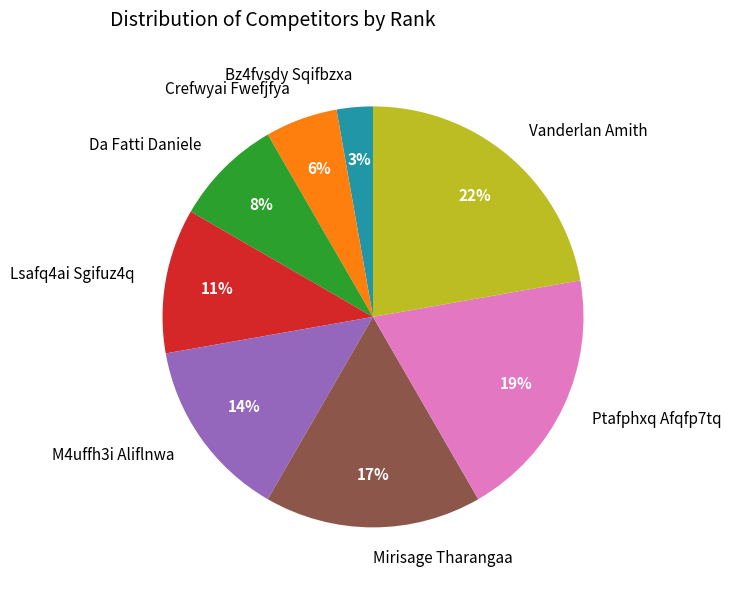

Rank the categories by value from lowest to highest.

Bz4fvsdy Sqifbzxa, Crefwyai Fwefjfya, Da Fatti Daniele, Lsafq4ai Sgifuz4q, M4uffh3i Aliflnwa, Mirisage Tharangaa, Ptafphxq Afqfp7tq, Vanderlan Amith